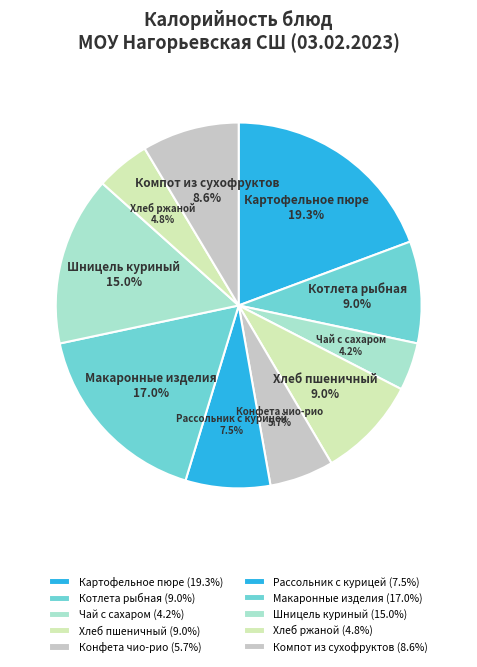

To the nearest percent, what portion does Конфета чио-рио represent?

6%